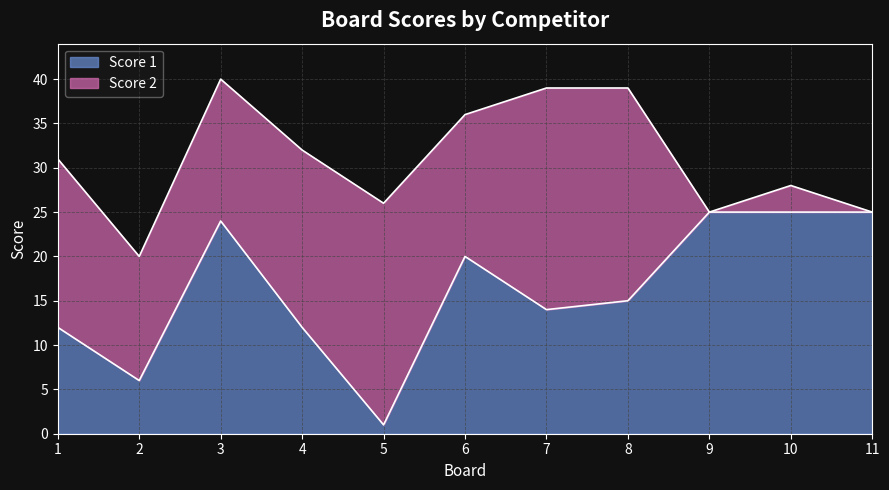

What is the value of the 4th point from the left?

12